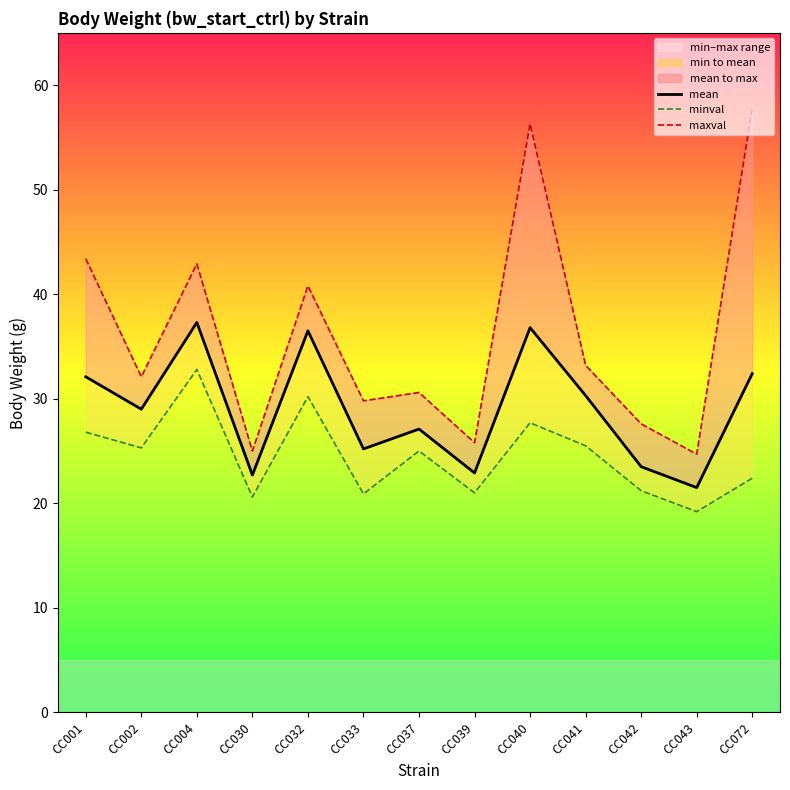

How many lines are shown in the chart?

3